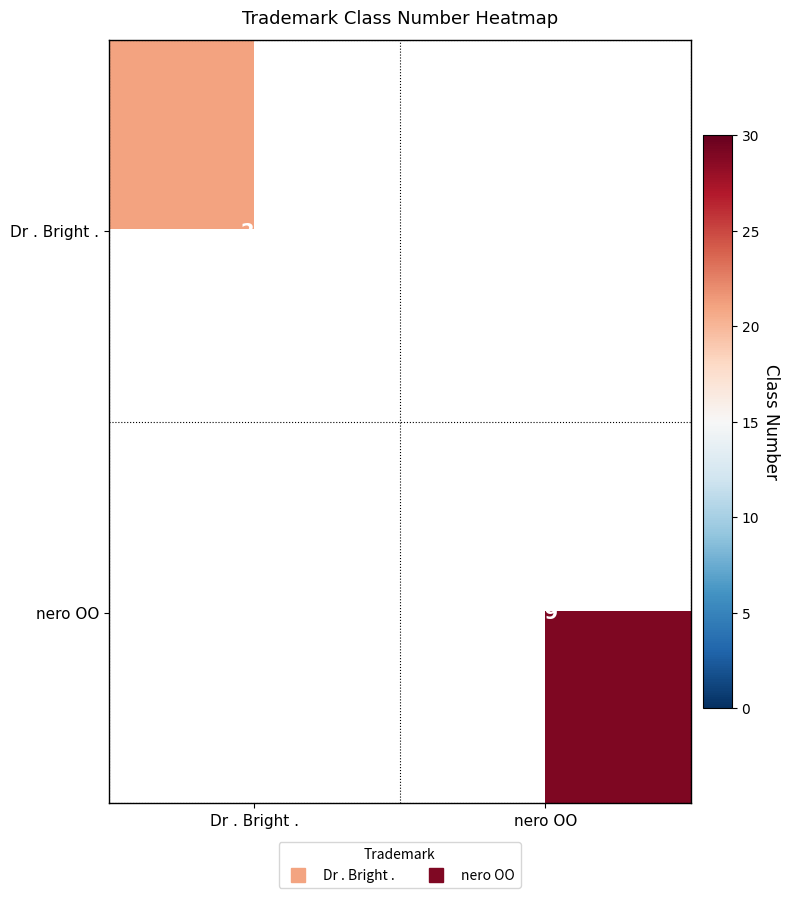

Between Dr . Bright . and nero OO, which is larger?

nero OO